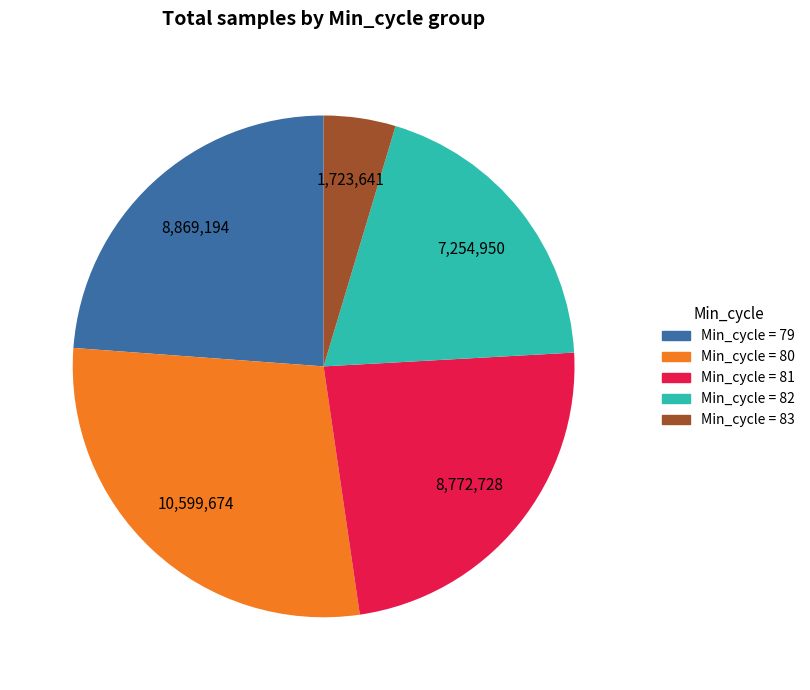

Does any single category account for the majority?

No